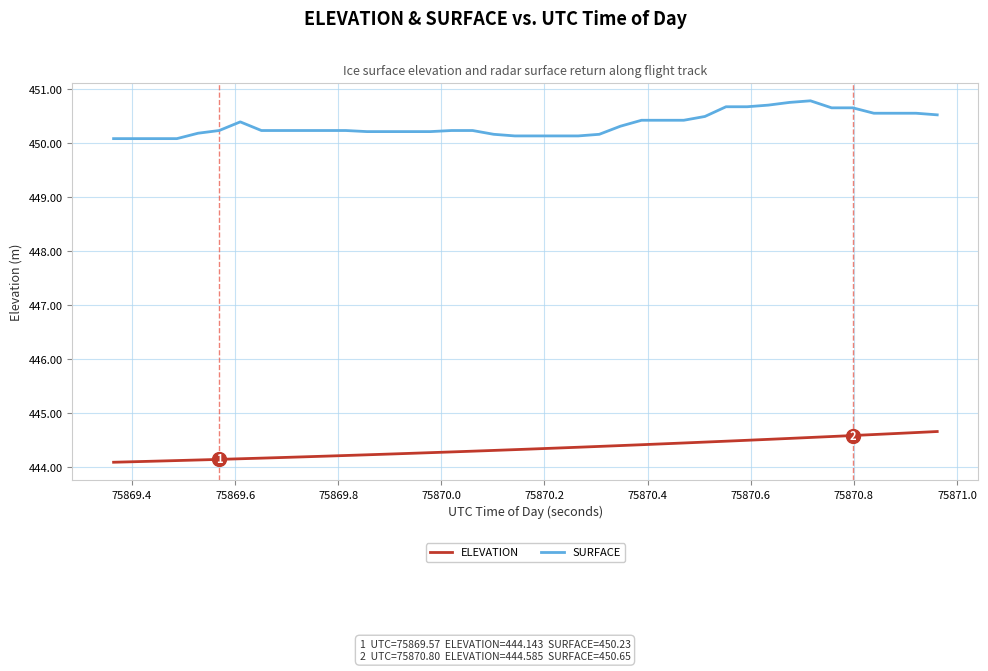

What is the difference between the maximum and minimum values in the ELEVATION series?

0.6